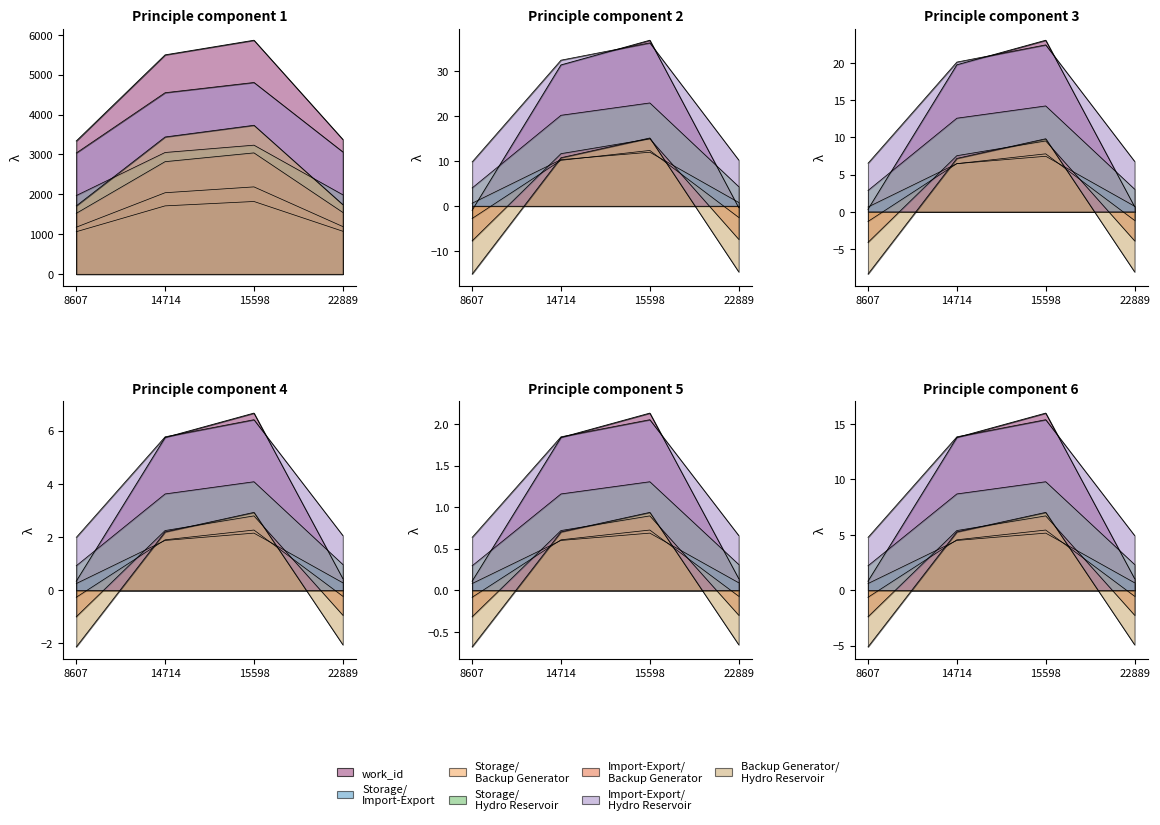

What is the value of the 1st point from the left?

3035.2